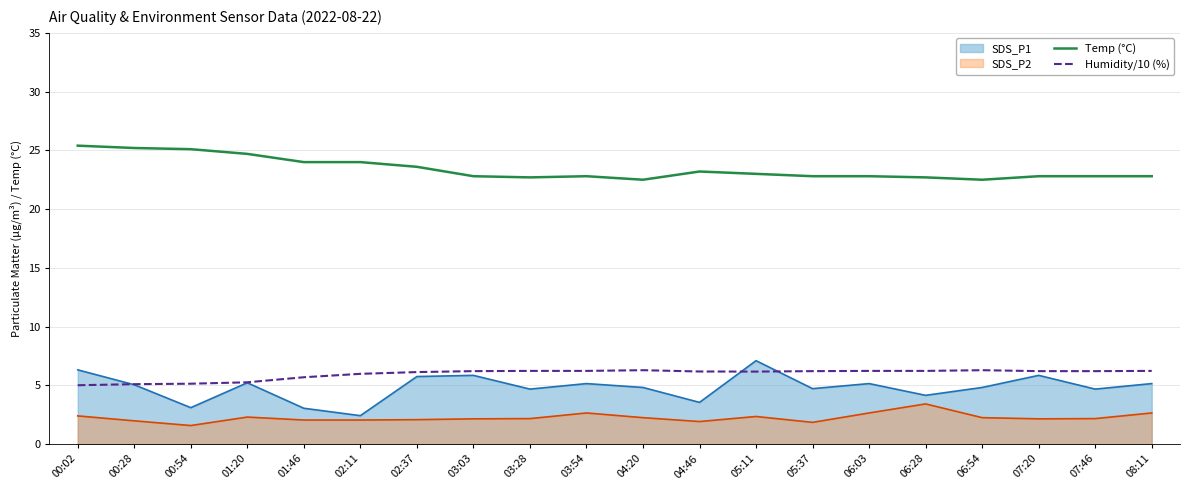

How many data points does each series have?

20